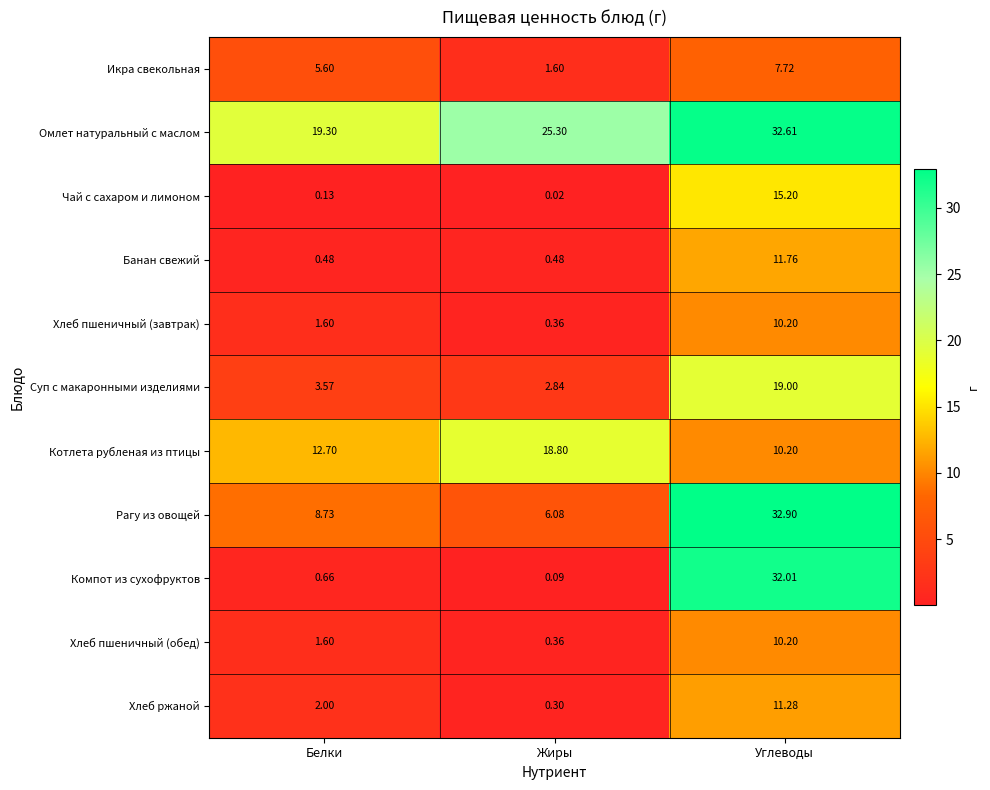

At which label is Рагу из овощей closest to 19?

Белки